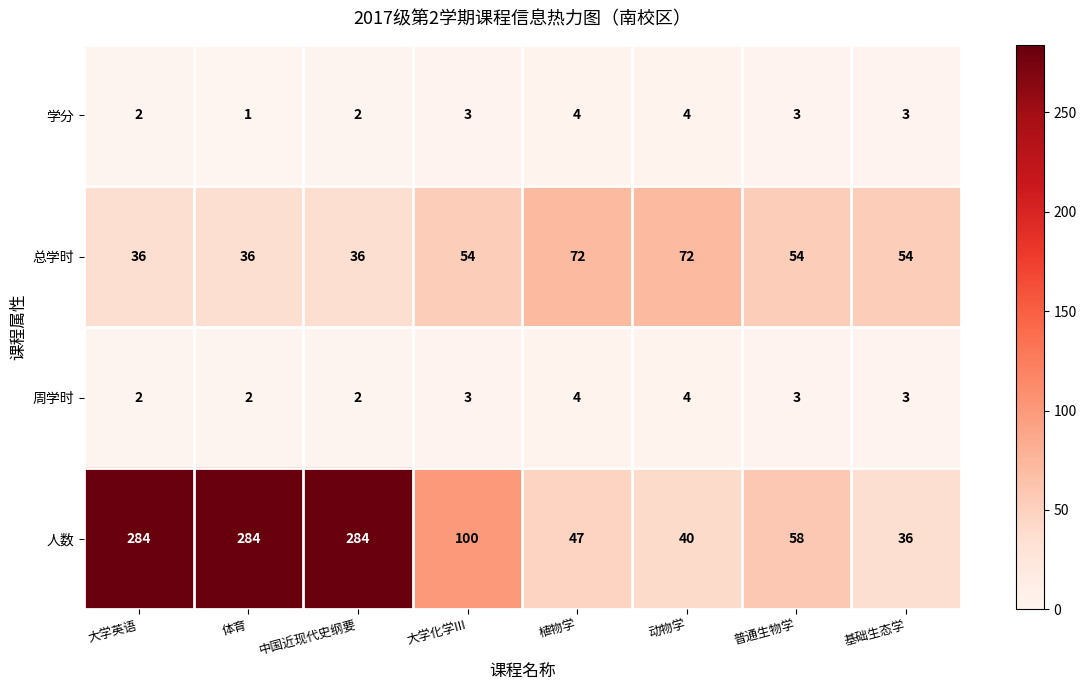

At how many categories does at least one series exceed 61?

6